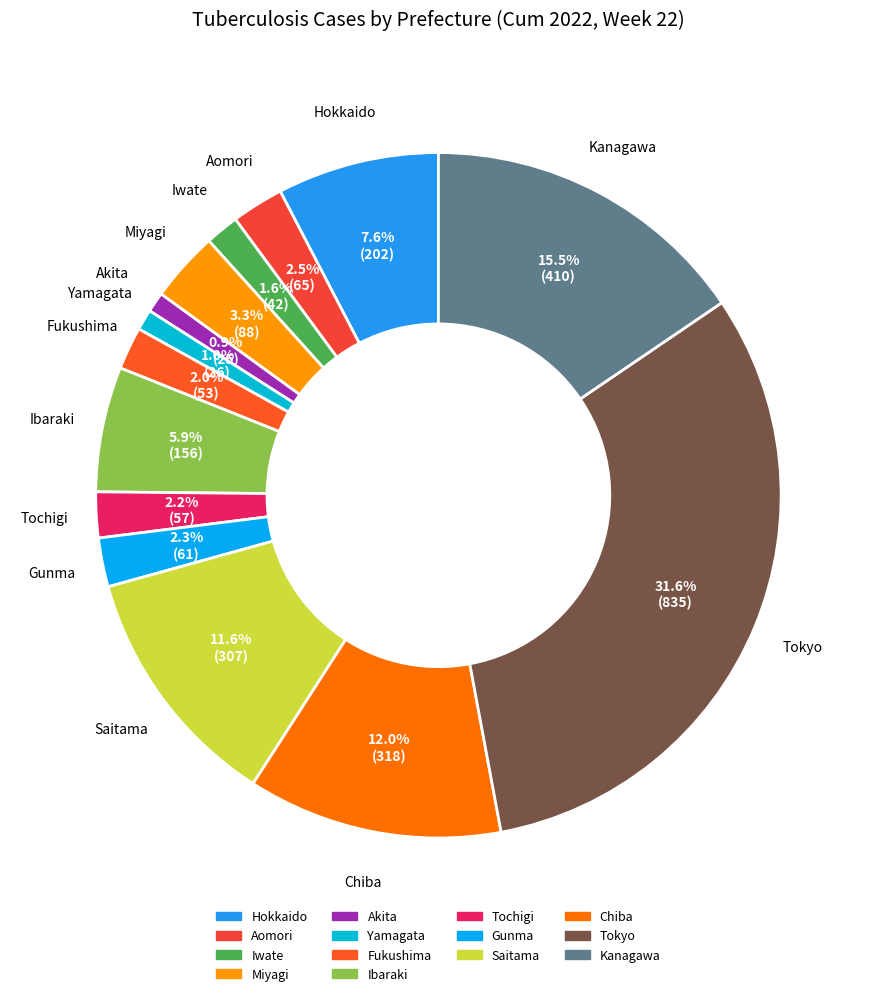

Which category has the biggest portion of the pie?

Tokyo